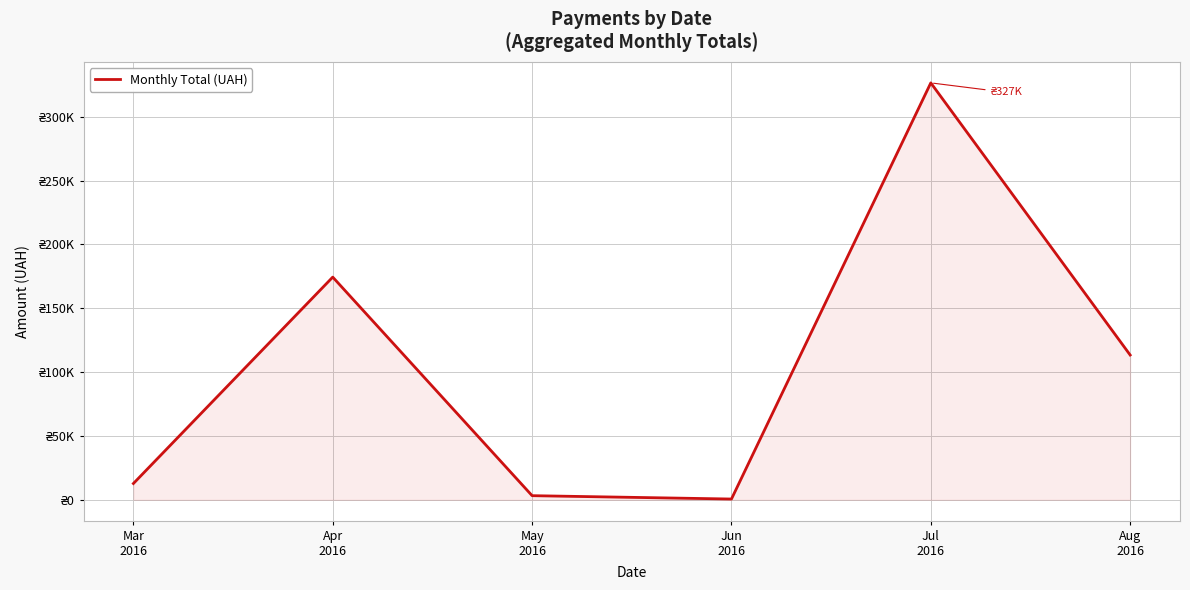

Does the chart display data point markers on the line(s)?

No